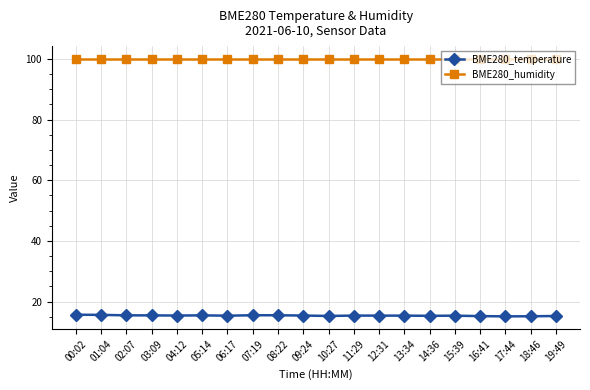

True or false: BME280_humidity and BME280_temperature cross at least once.

False